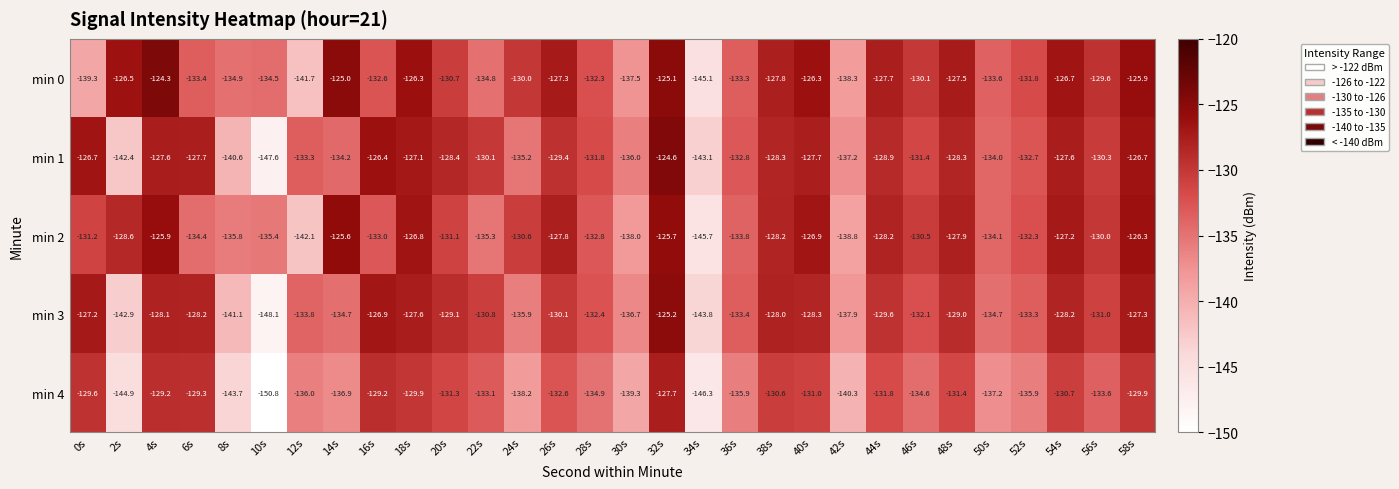

At which category does the chart reach its minimum across all series?

10s